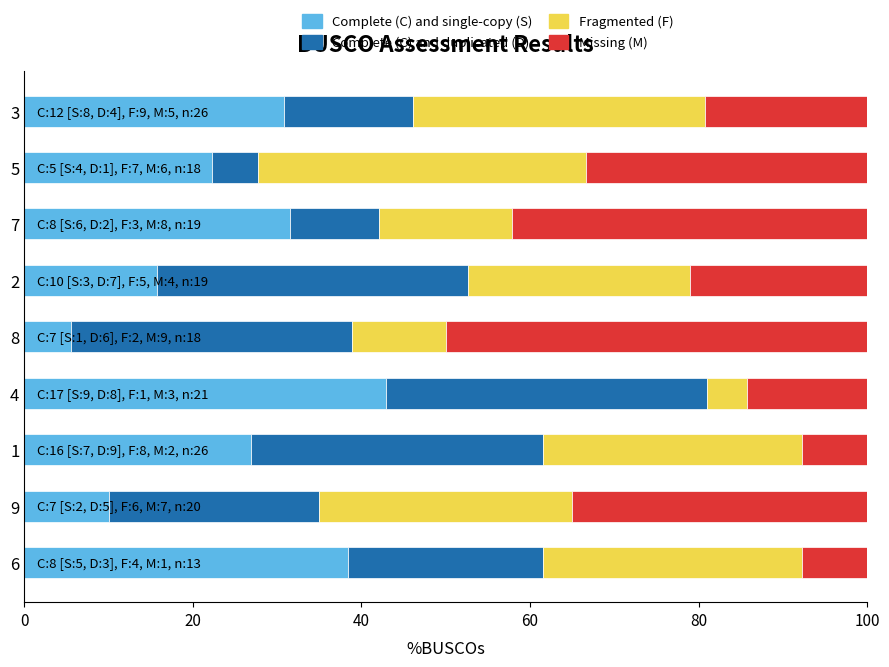

What is the total value across all series at 2?

100.0